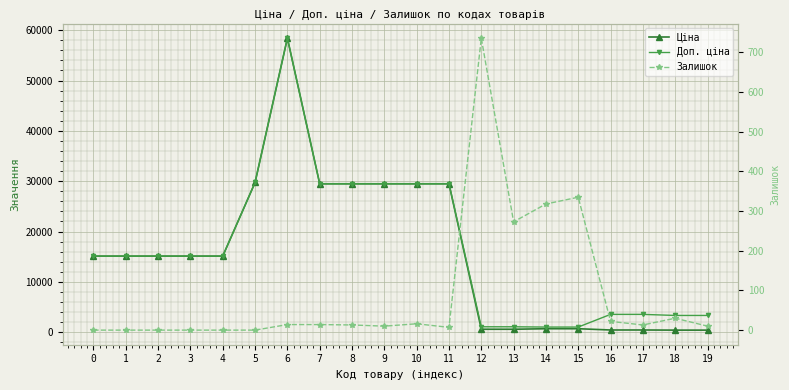

How many intersections are there between Ціна and Залишок?

2